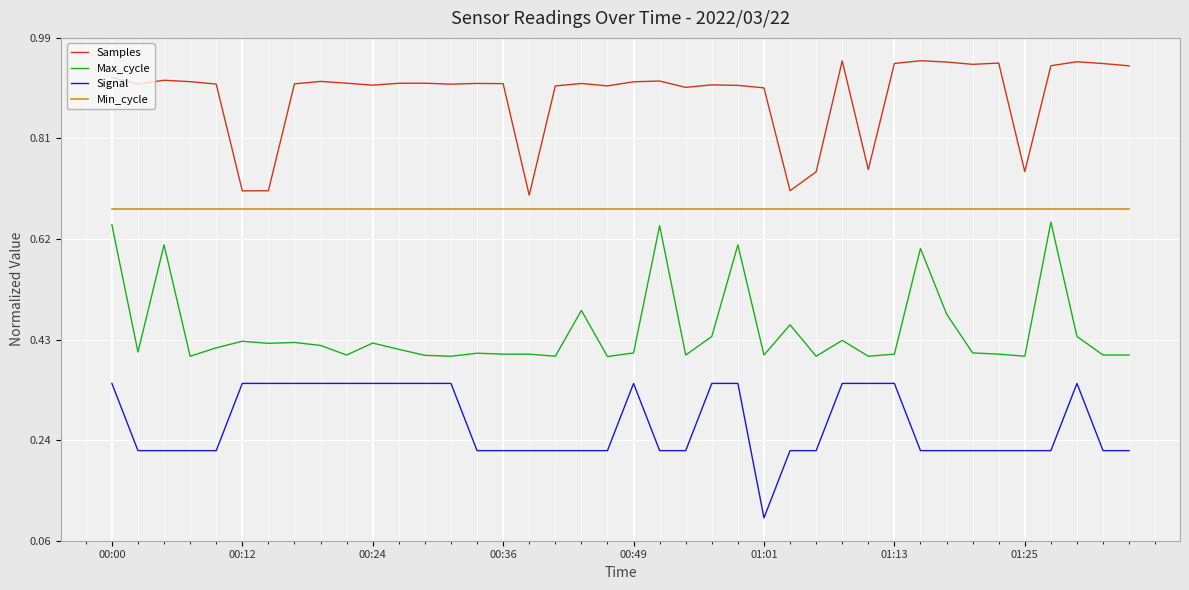

Which series has the largest total across all categories?

Samples